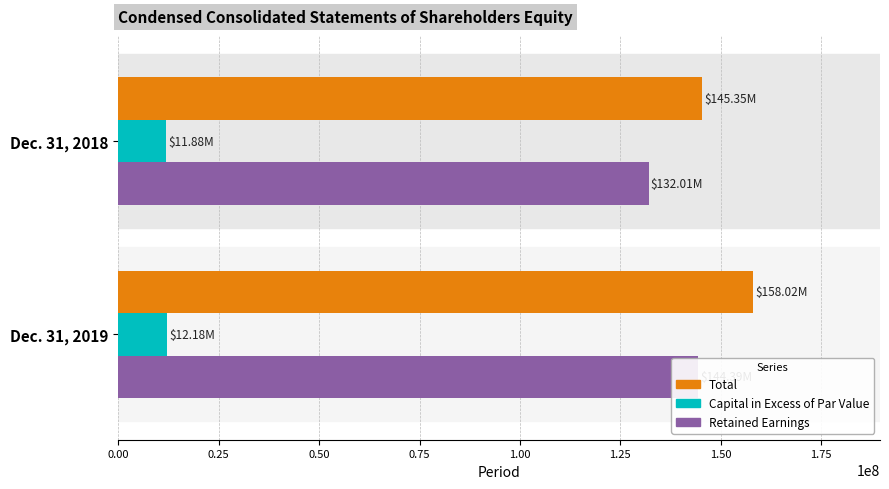

What is the smallest value displayed?

11879000